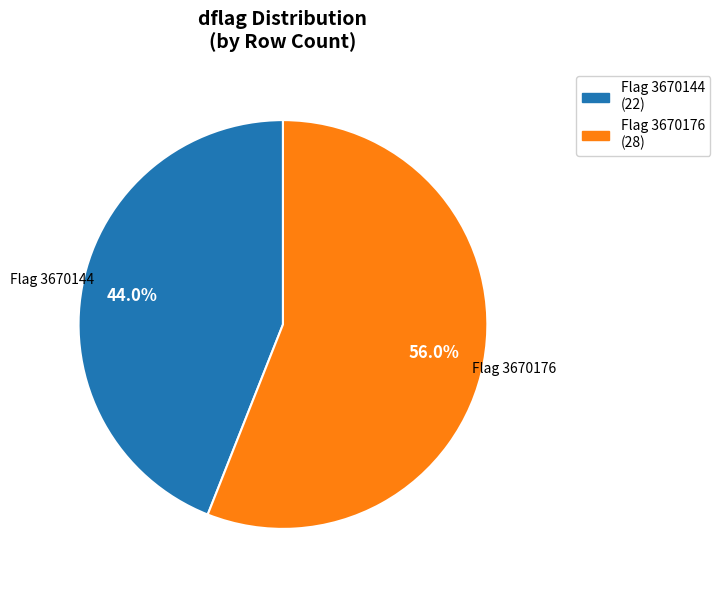

Which slice is the largest?

Flag 3670176